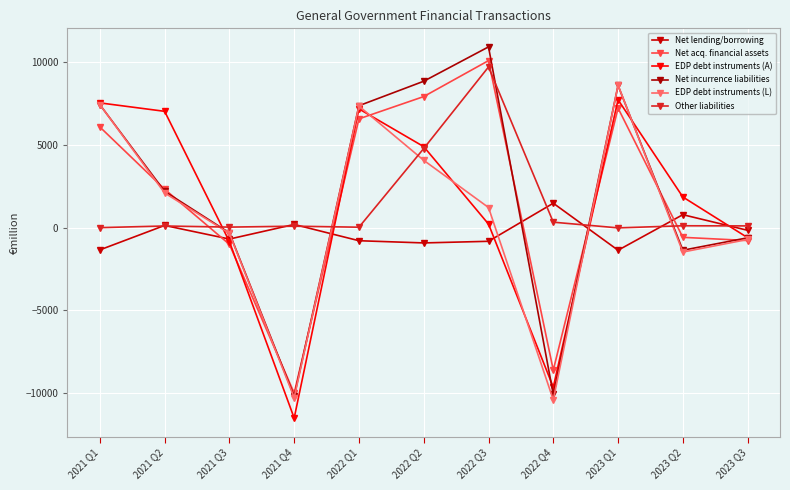

At which label does EDP debt instruments (A) reach its minimum?

2021 Q4